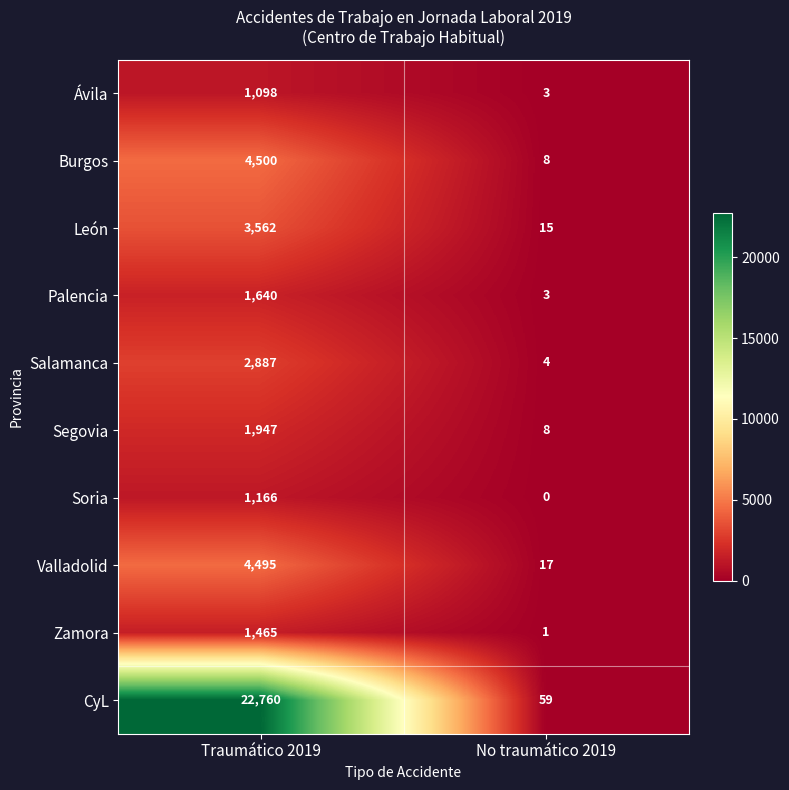

Reading right to left, transcribe all the data shown in this chart.

Ávila: No traumático 2019=3	Traumático 2019=1098
Burgos: No traumático 2019=8	Traumático 2019=4500
León: No traumático 2019=15	Traumático 2019=3562
Palencia: No traumático 2019=3	Traumático 2019=1640
Salamanca: No traumático 2019=4	Traumático 2019=2887
Segovia: No traumático 2019=8	Traumático 2019=1947
Soria: No traumático 2019=0	Traumático 2019=1166
Valladolid: No traumático 2019=17	Traumático 2019=4495
Zamora: No traumático 2019=1	Traumático 2019=1465
CyL: No traumático 2019=59	Traumático 2019=22760